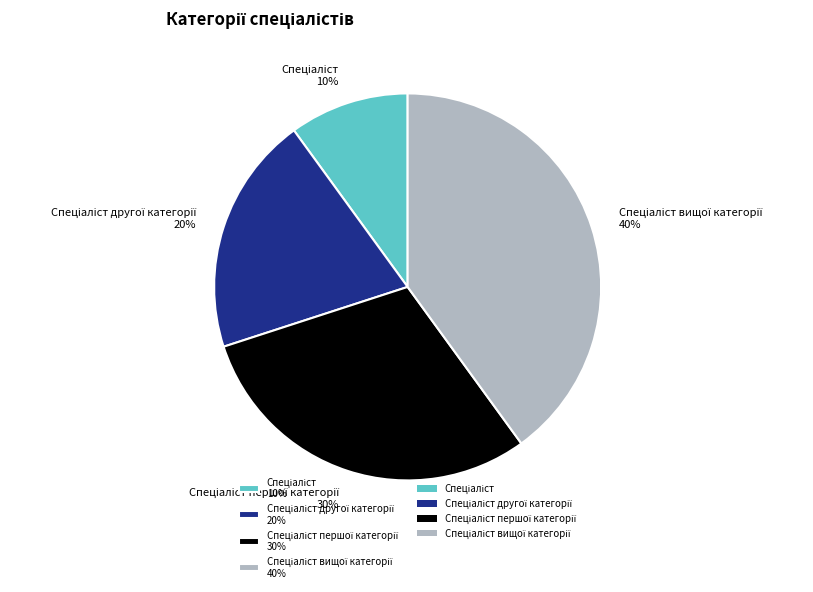

Is there a majority slice in this chart?

No